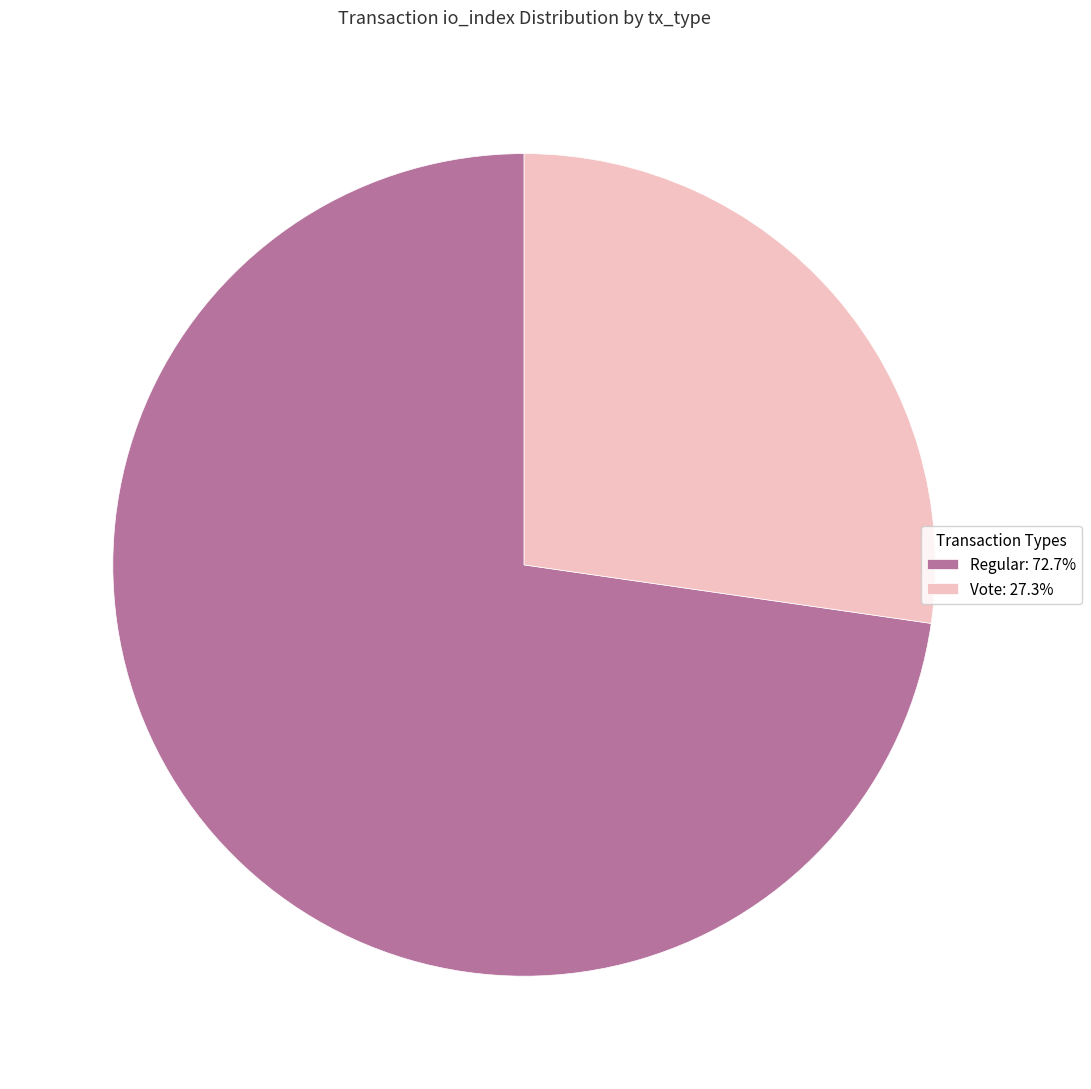

Do Vote: 27.3% and Regular: 72.7% together represent more than half of the pie?

Yes